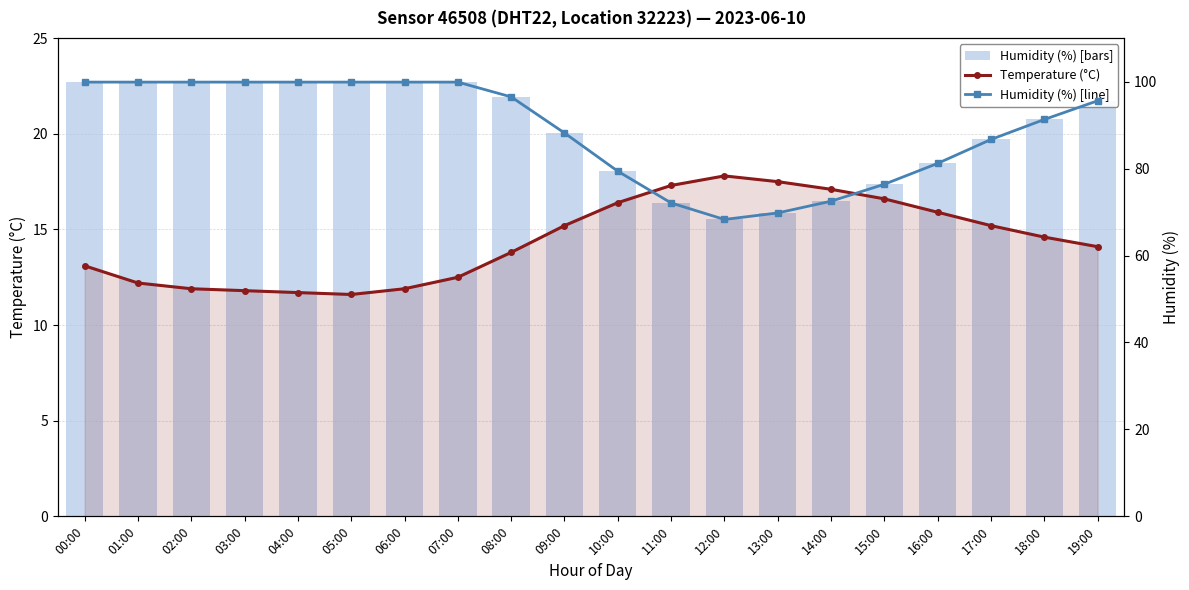

How many groups of bars are there?

20